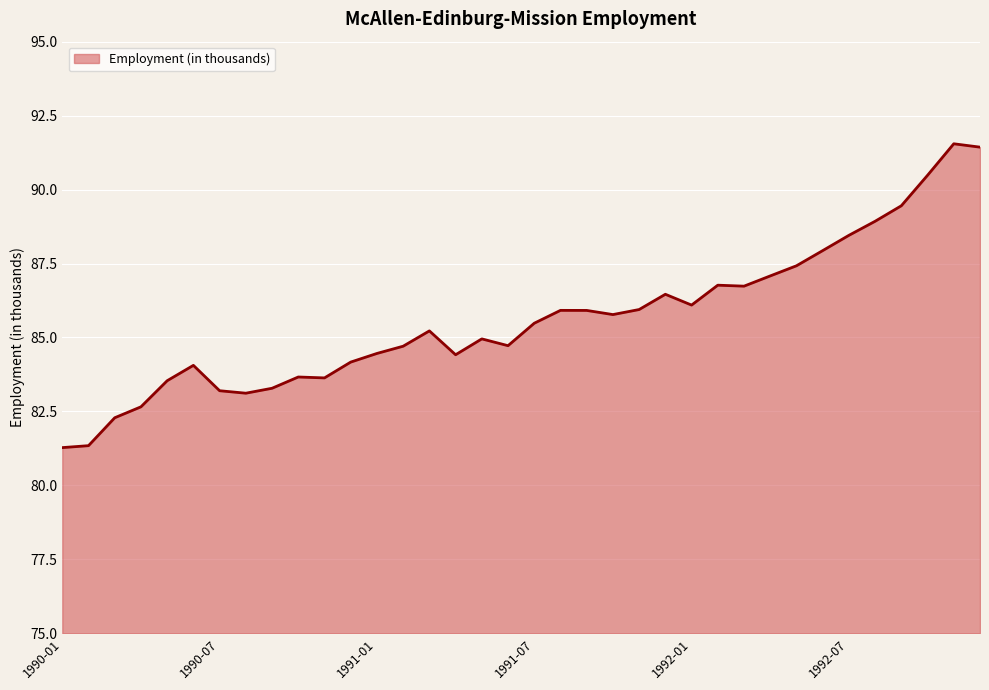

What is the greatest value displayed?

91.5